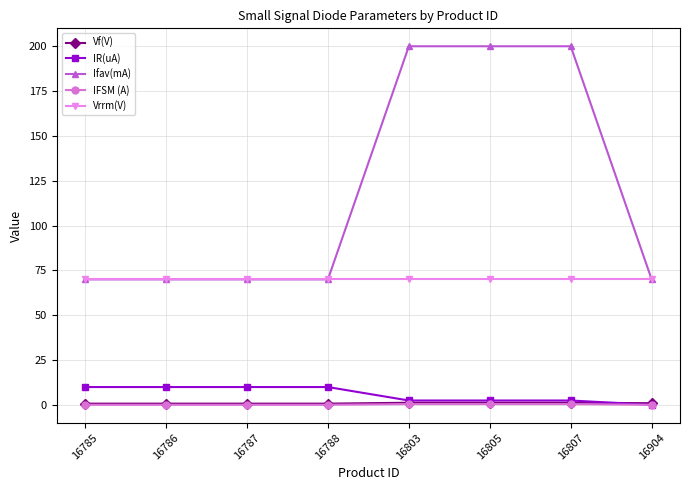

What value does the Ifav(mA) series have at 16805?

200.0